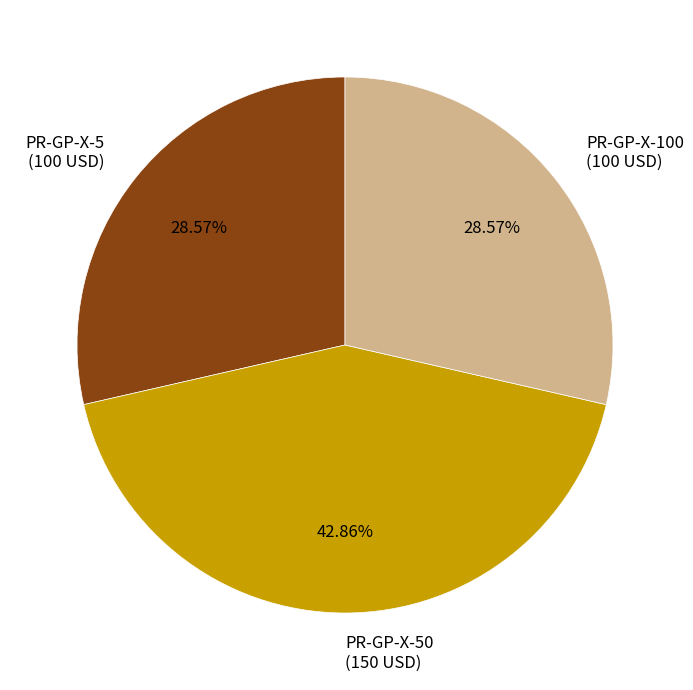

What percentage is the PR-GP-X-50 slice, to the nearest percent?

43%